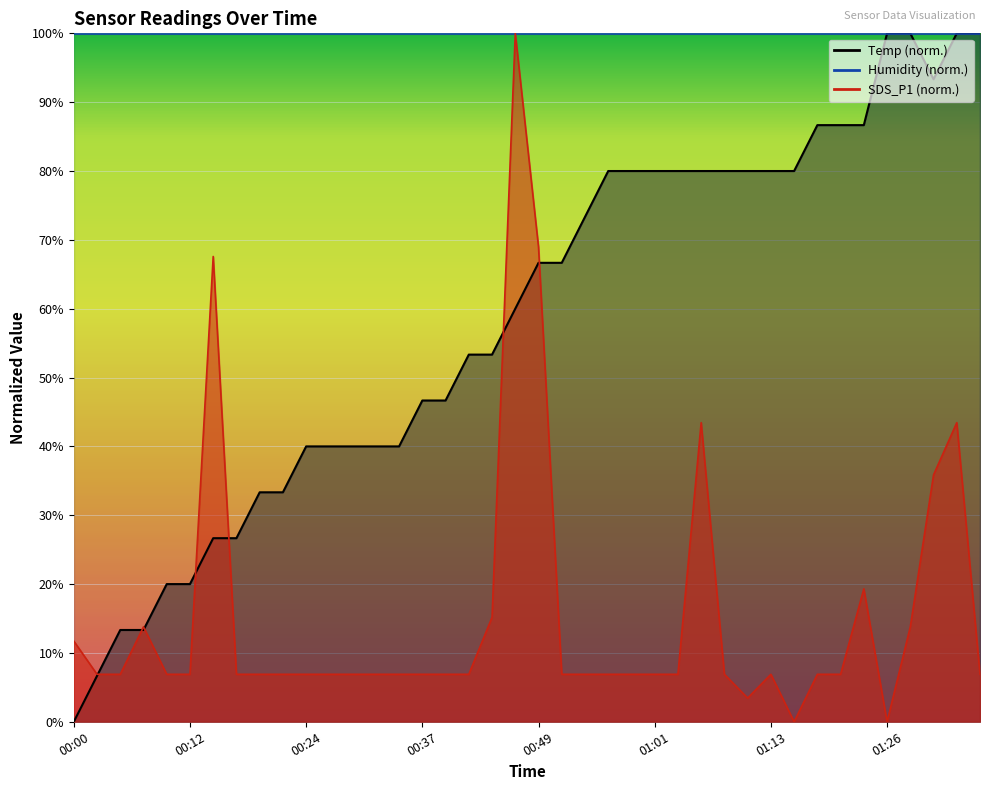

What is the value of the Temp point at the 15th from the left?

40.0